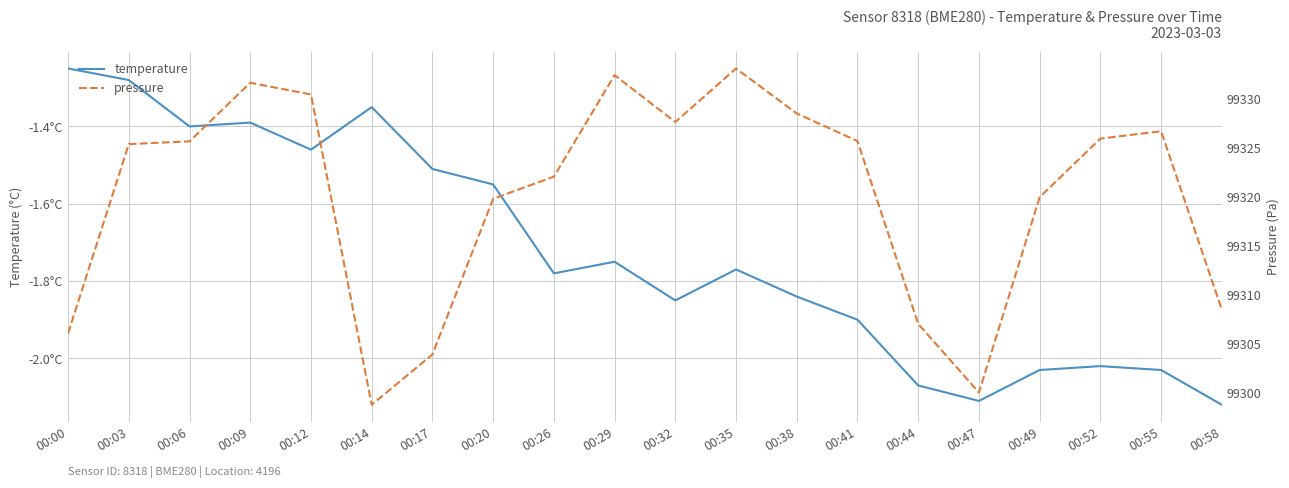

The value of pressure at 00:17 is 99303.9. True or false?

True